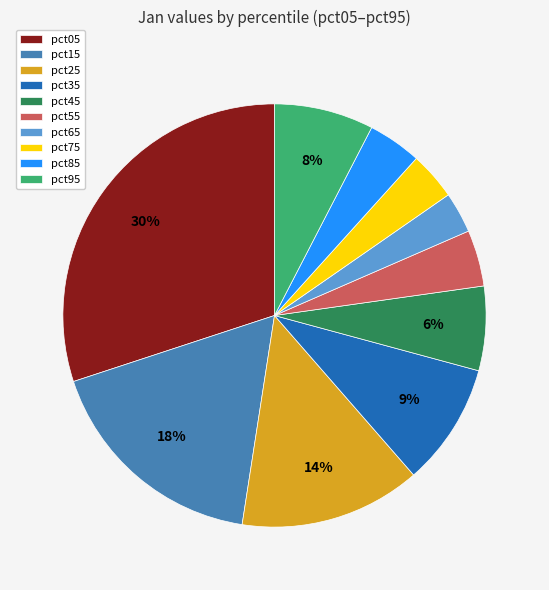

Which slice is the largest?

pct05